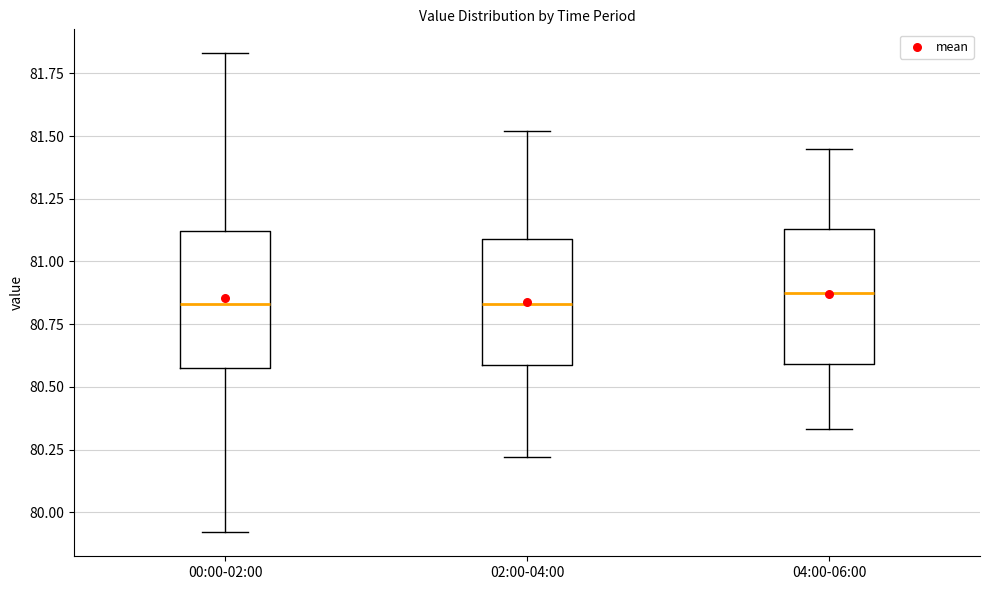

Reading left to right, transcribe this box plot: for each box, give where its median line is, the range the box spans, and where its two whiskers end, as read against the y-axis. The values are not printed on the chart, so give them approximately, as read against the axis.

00:00-02:00: median 80.85, box 80.60 to 81.10, whiskers 79.90 to 81.85
02:00-04:00: median 80.85, box 80.60 to 81.10, whiskers 80.20 to 81.50
04:00-06:00: median 80.90, box 80.60 to 81.15, whiskers 80.35 to 81.45